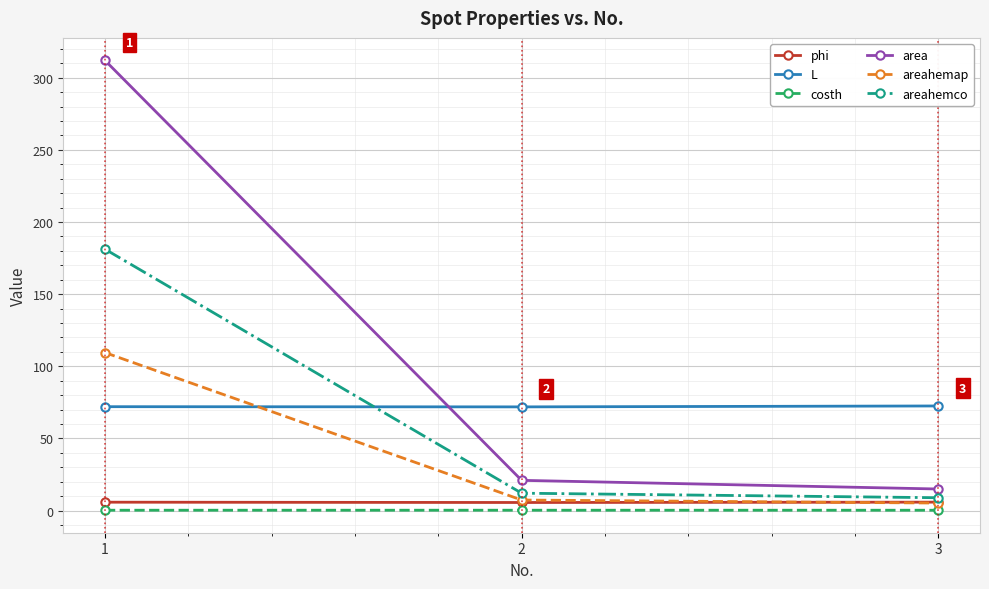

At how many categories does at least one series exceed 157?

1